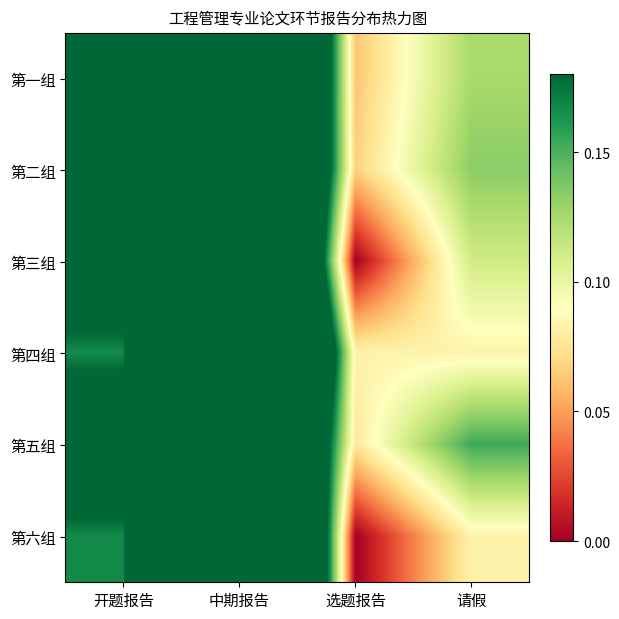

Reading right to left, transcribe all the data shown in this chart.

第一组: 请假=0.1	选题报告=0.1	中期报告=0.6	开题报告=0.2
第二组: 请假=0.1	选题报告=0.1	中期报告=0.6	开题报告=0.2
第三组: 请假=0.1	选题报告=0.0	中期报告=0.7	开题报告=0.2
第四组: 请假=0.1	选题报告=0.1	中期报告=0.7	开题报告=0.2
第五组: 请假=0.2	选题报告=0.1	中期报告=0.5	开题报告=0.2
第六组: 请假=0.1	选题报告=0.0	中期报告=0.8	开题报告=0.2